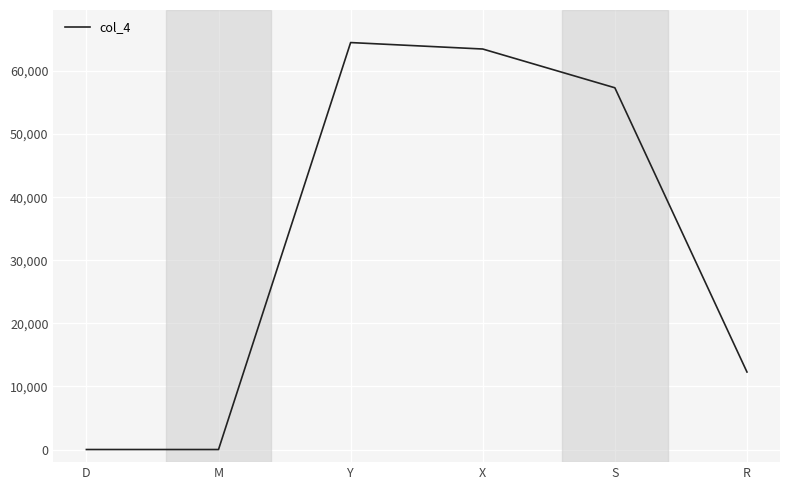

What is the greatest value displayed?

64512